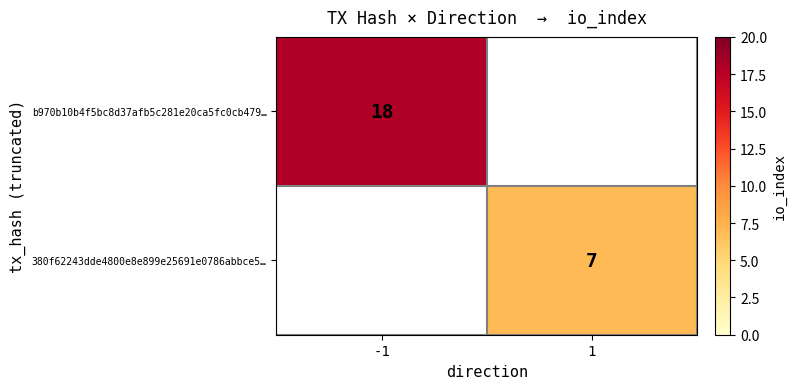

The b970b10b4f5bc8d37afb5c281e20ca5fc0cb479… series shows 11 at -1. True or false?

False